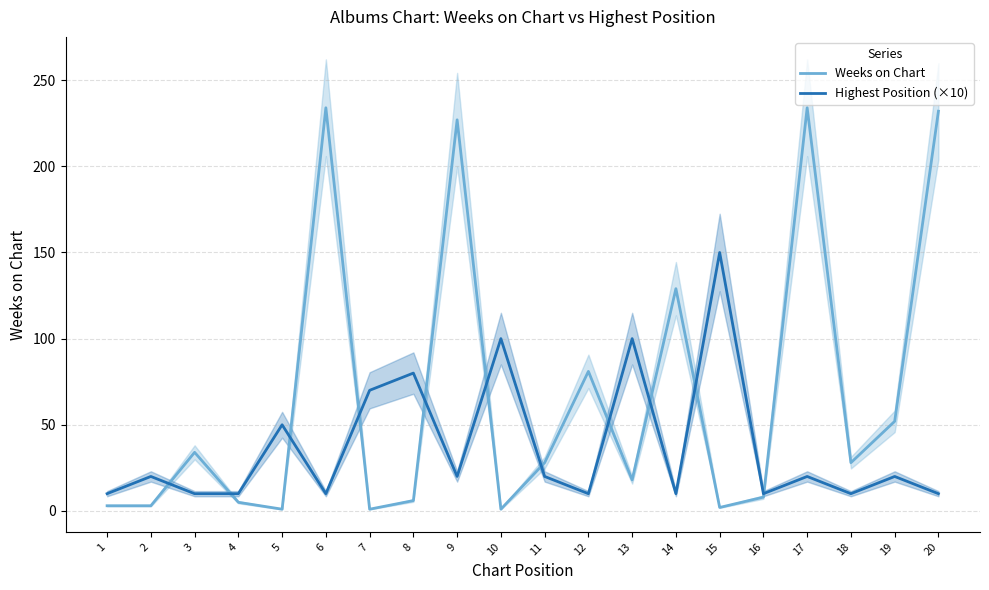

Is this an area chart (filled region under the line)?

No